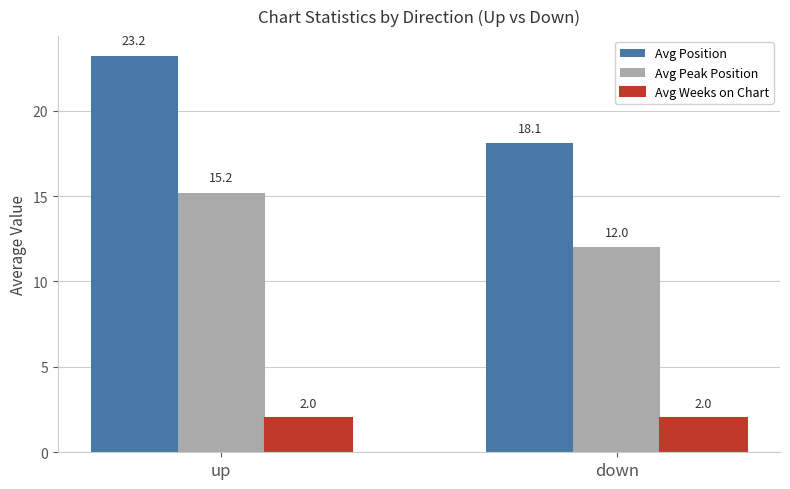

What position from the left is up?

1